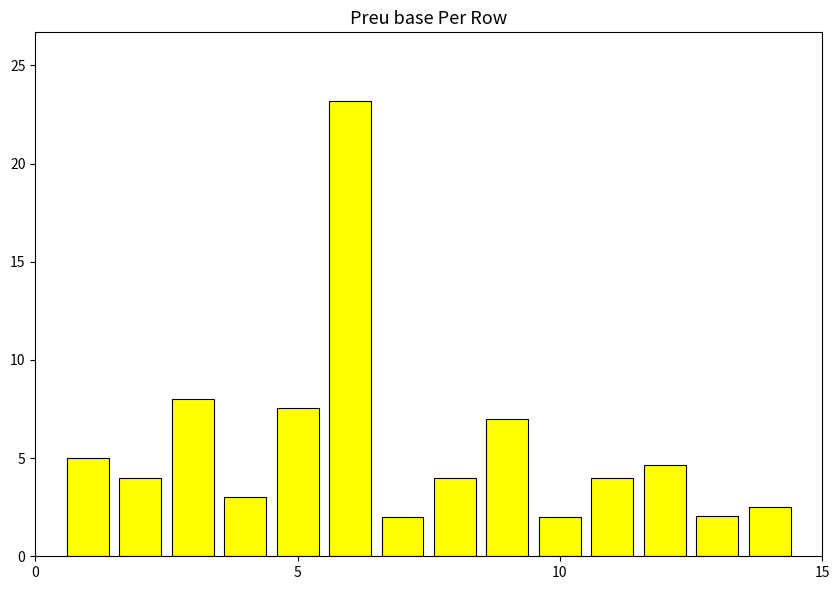

What is the maximum value shown in the chart?

23.2